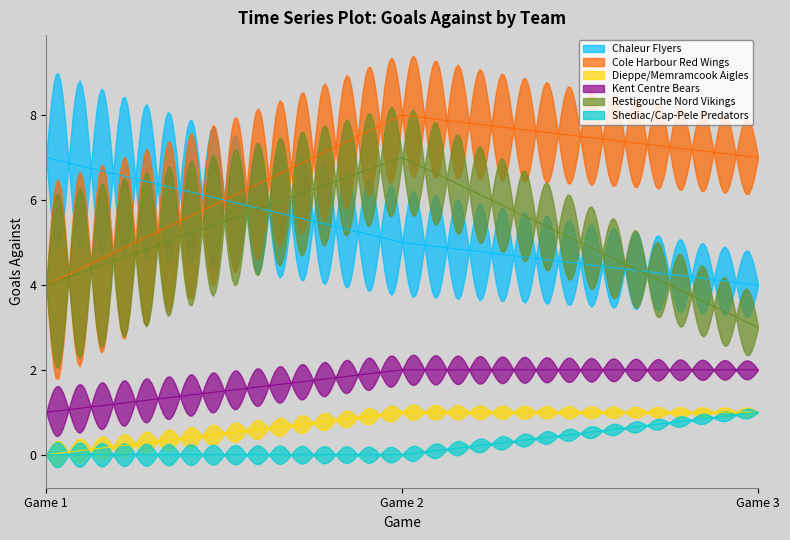

At which category does the chart reach its minimum across all series?

Game 1